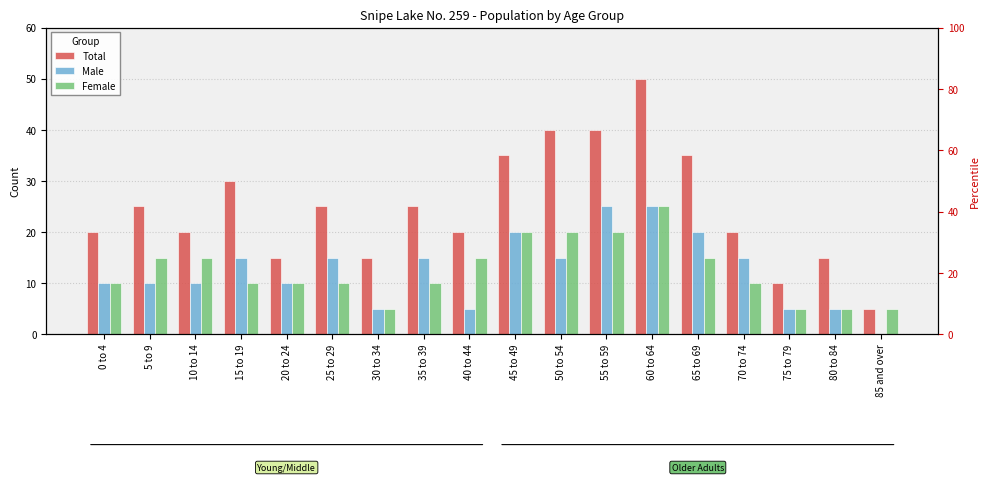

Reading left to right, transcribe all the data shown in this chart.

Total: 0 to 4=20	5 to 9=25	10 to 14=20	15 to 19=30	20 to 24=15	25 to 29=25	30 to 34=15	35 to 39=25	40 to 44=20	45 to 49=35	50 to 54=40	55 to 59=40	60 to 64=50	65 to 69=35	70 to 74=20	75 to 79=10	80 to 84=15	85 and over=5
Male: 0 to 4=10	5 to 9=10	10 to 14=10	15 to 19=15	20 to 24=10	25 to 29=15	30 to 34=5	35 to 39=15	40 to 44=5	45 to 49=20	50 to 54=15	55 to 59=25	60 to 64=25	65 to 69=20	70 to 74=15	75 to 79=5	80 to 84=5	85 and over=0
Female: 0 to 4=10	5 to 9=15	10 to 14=15	15 to 19=10	20 to 24=10	25 to 29=10	30 to 34=5	35 to 39=10	40 to 44=15	45 to 49=20	50 to 54=20	55 to 59=20	60 to 64=25	65 to 69=15	70 to 74=10	75 to 79=5	80 to 84=5	85 and over=5